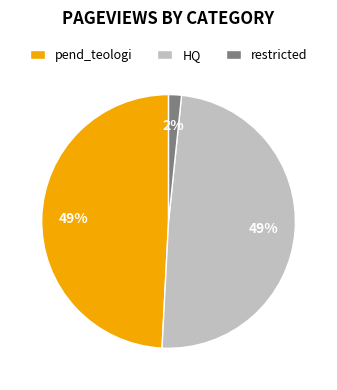

The HQ slice represents 58% of the pie. True or false?

False